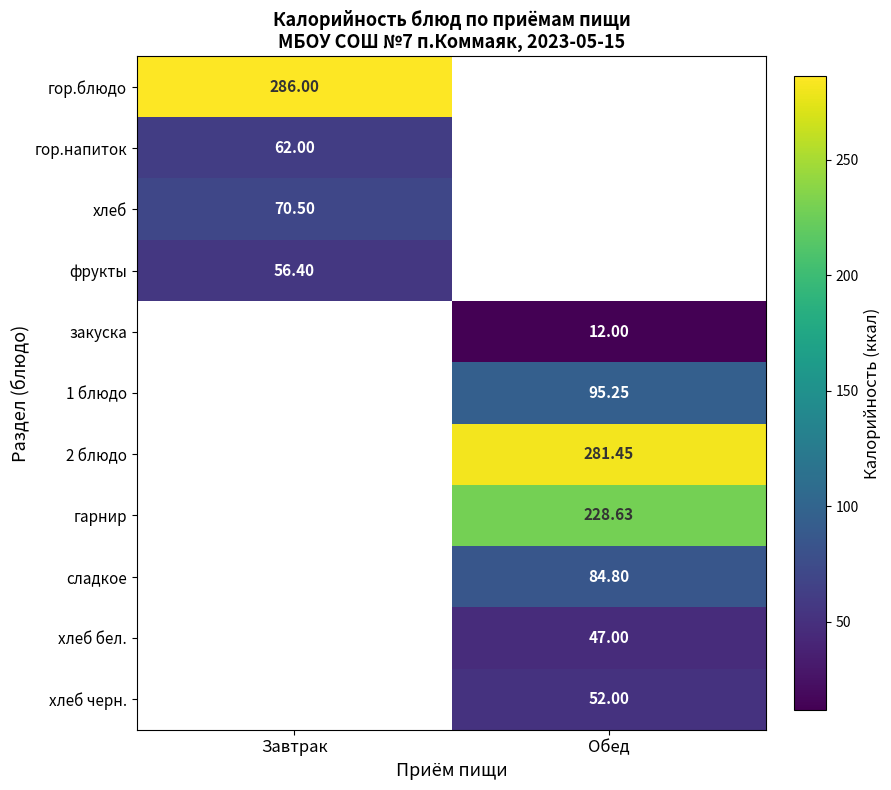

Is the value of гор.блюдо at Завтрак greater than the value of хлеб at Завтрак?

Yes